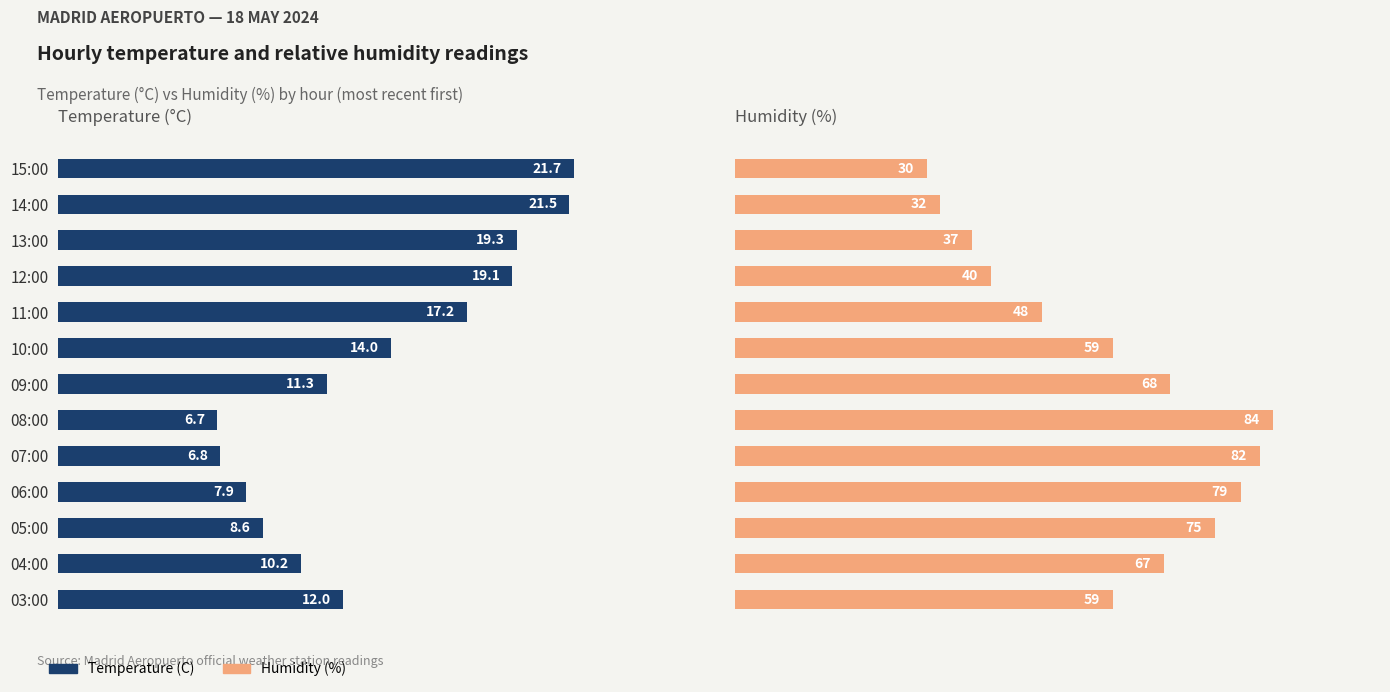

Does the chart contain any negative values?

No